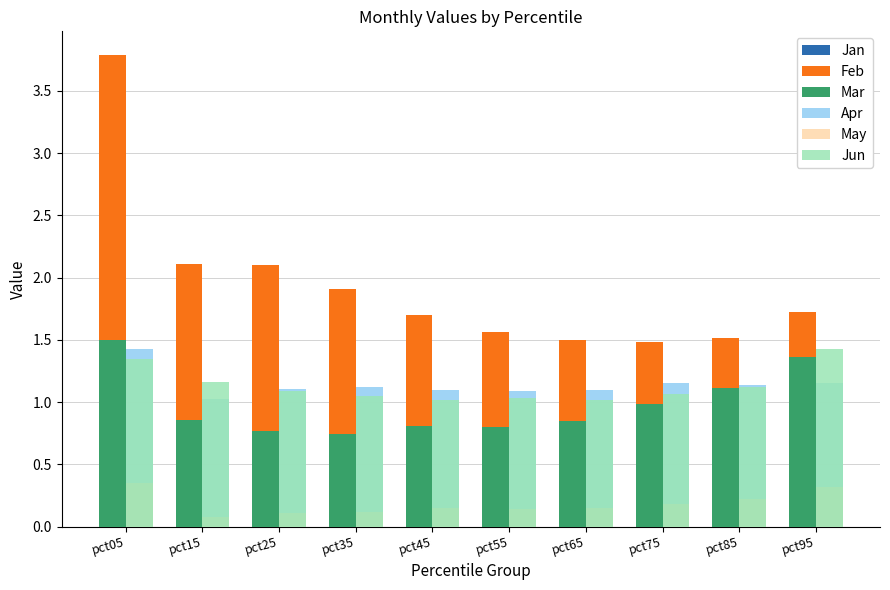

What is the average value of the Feb series?

1.9